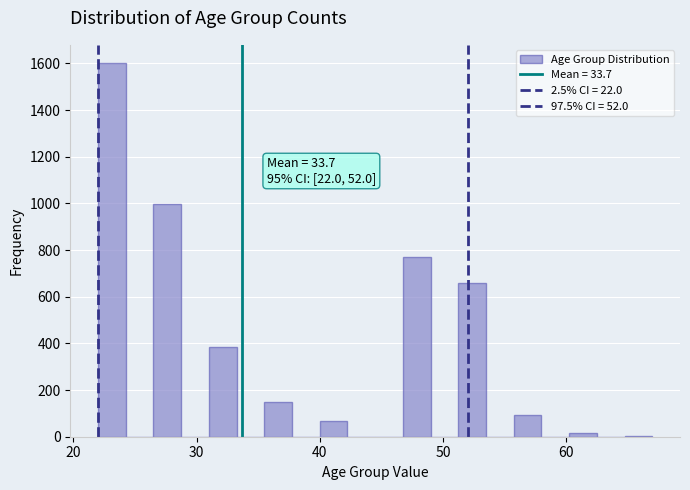

Read against the x-axis, roughly where is the centre of the tallest bar?

23